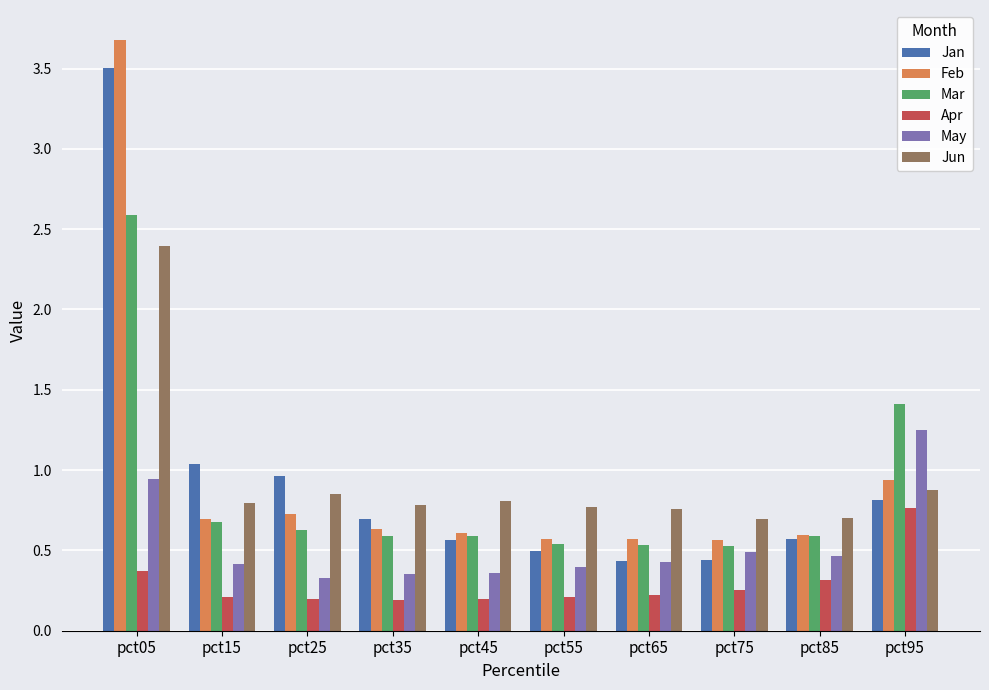

Between pct55 and pct95, which series saw the biggest shift?

Mar